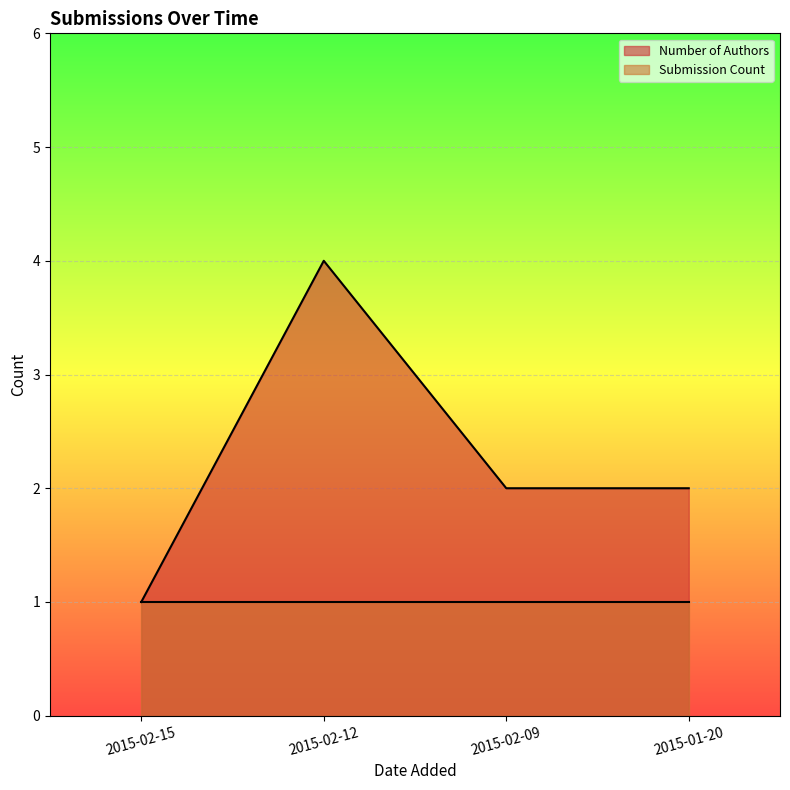

How many lines are shown in the chart?

2